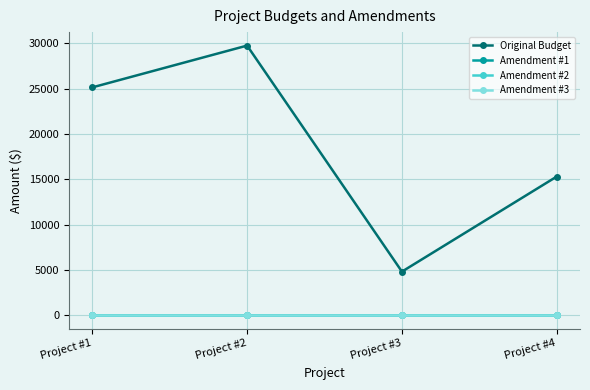

True or false: Original Budget and Amendment #2 cross at least once.

False